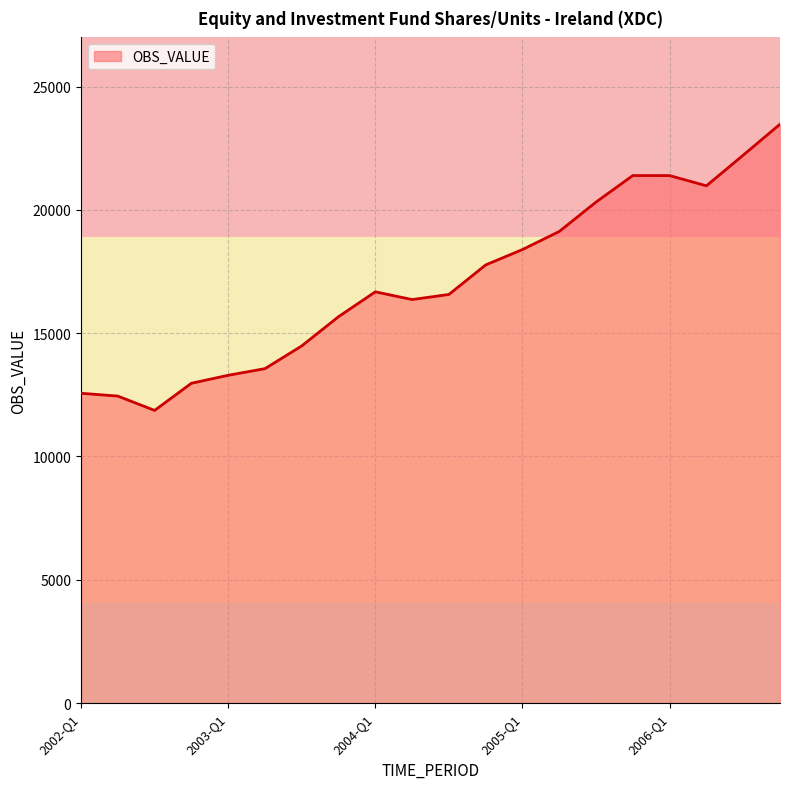

What is the greatest value displayed?

23470